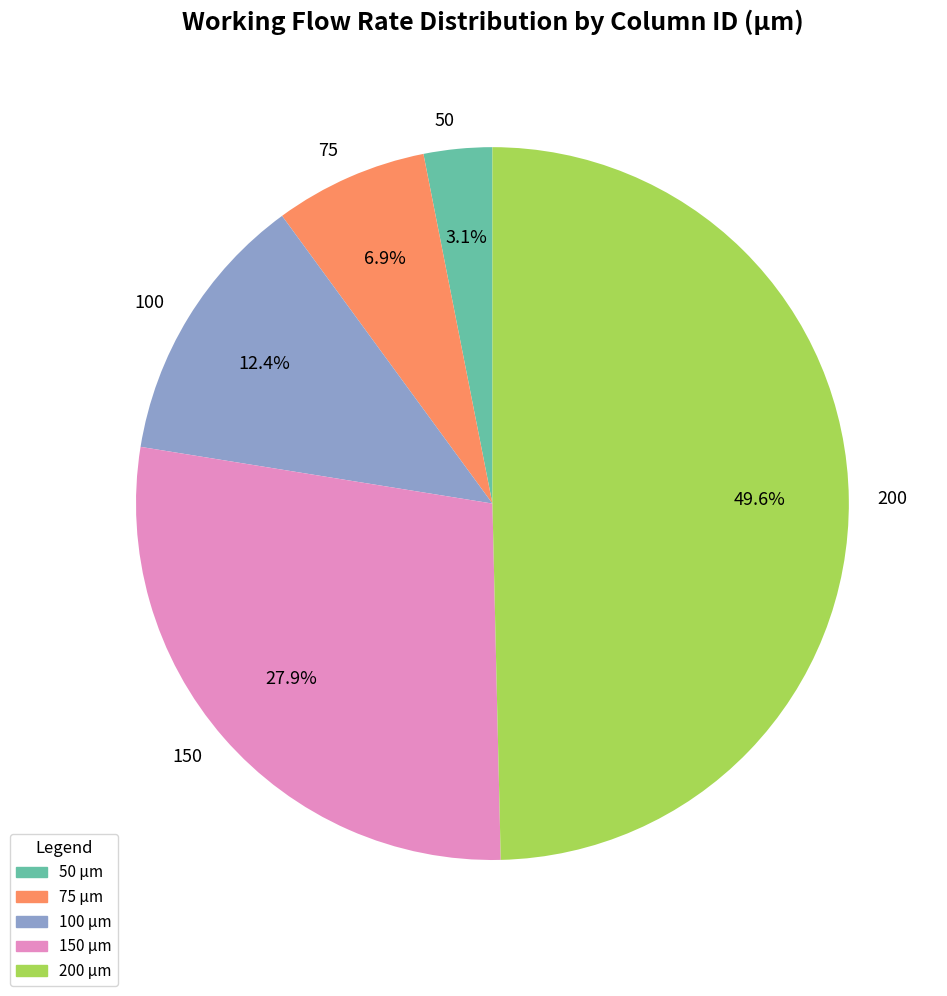

Approximately how many times larger is the value at 75 compared to 200?

0.1